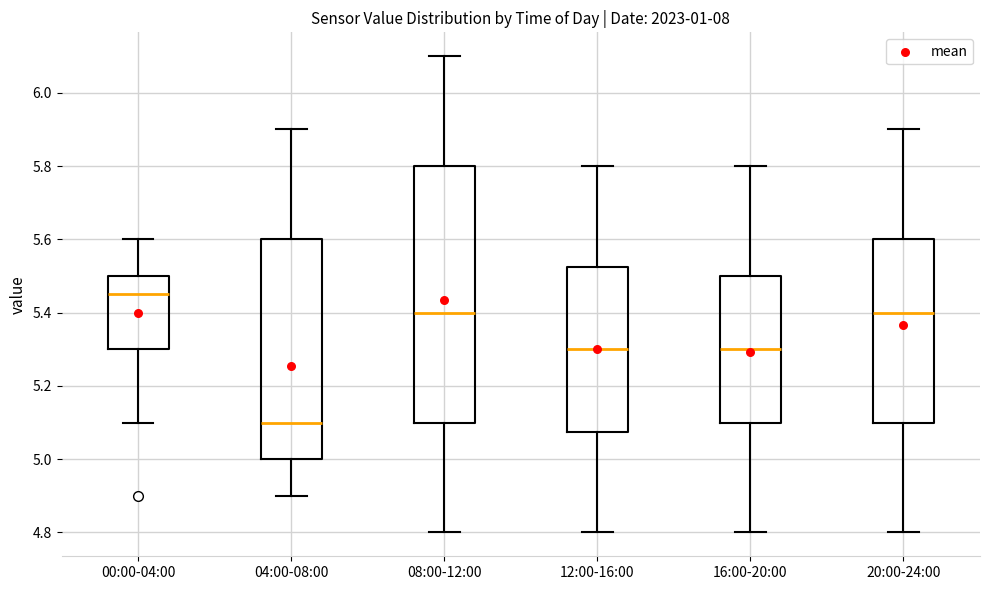

Where does the lower whisker of the box for 08:00-12:00 end on the y-axis? The values are not printed on the chart, so give them approximately, as read against the axis.

4.80